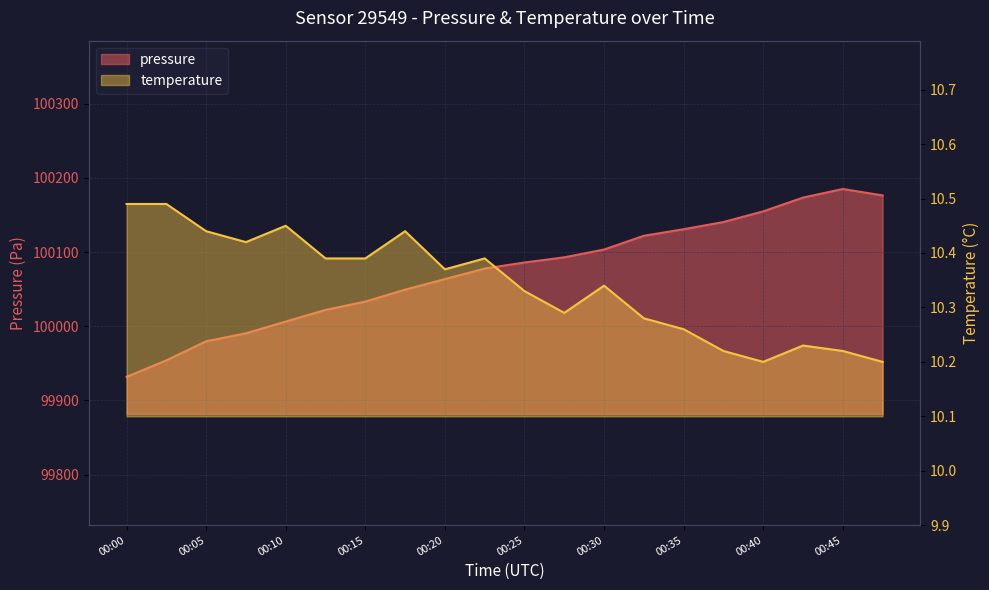

The value of pressure at 00:27 is 100093.0. True or false?

True